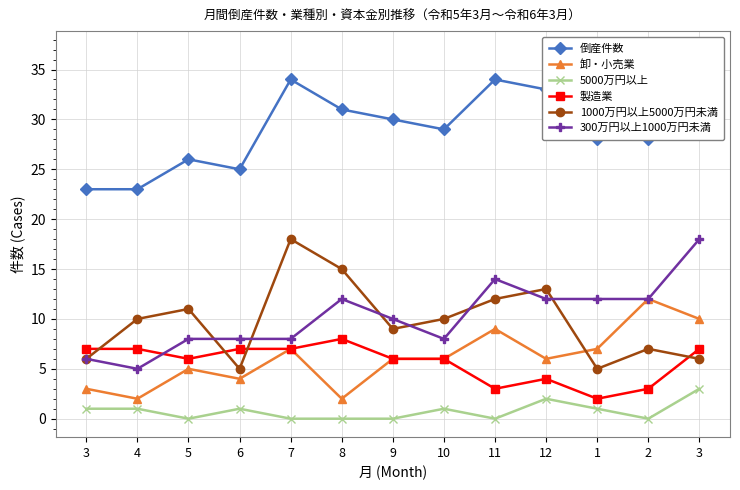

How many distinct data groups are displayed?

6